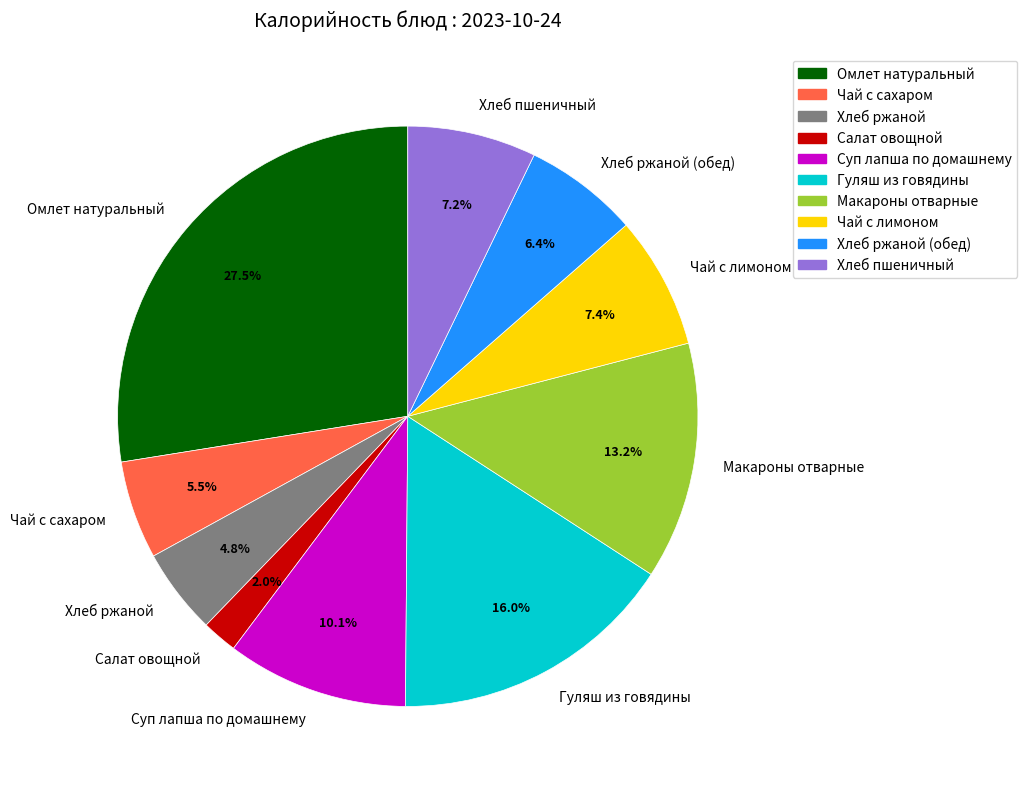

What is the smallest slice in the pie chart?

Салат овощной